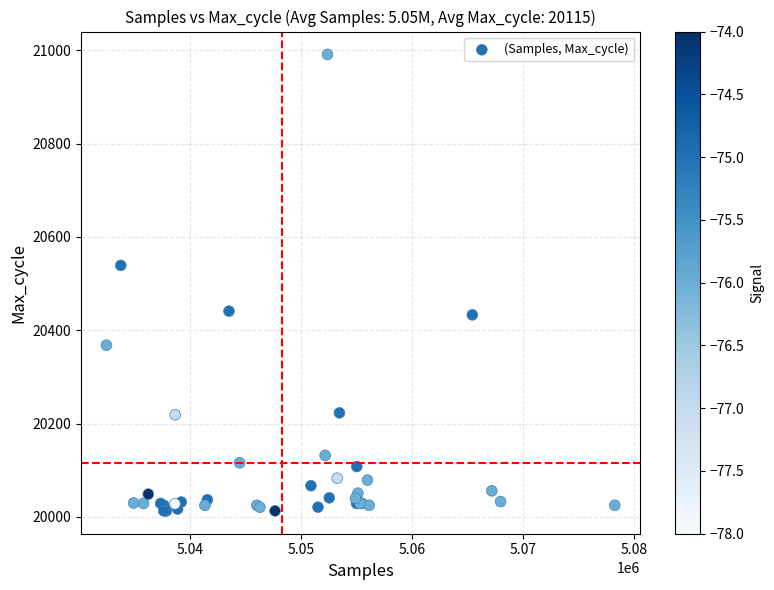

What Y value in the scatter plot is closest to 20502?

20539